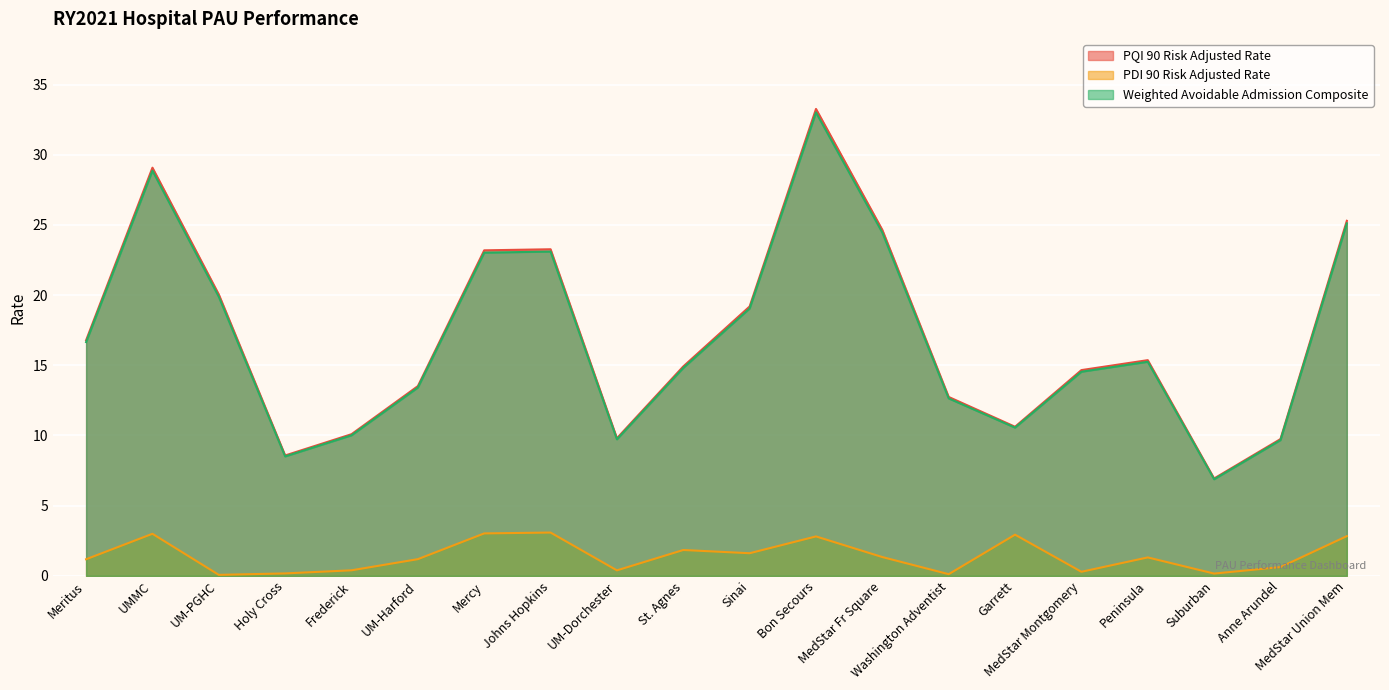

What is the difference between the PDI 90 Risk Adjusted Rate values at UM-Harford and Garrett?

1.7